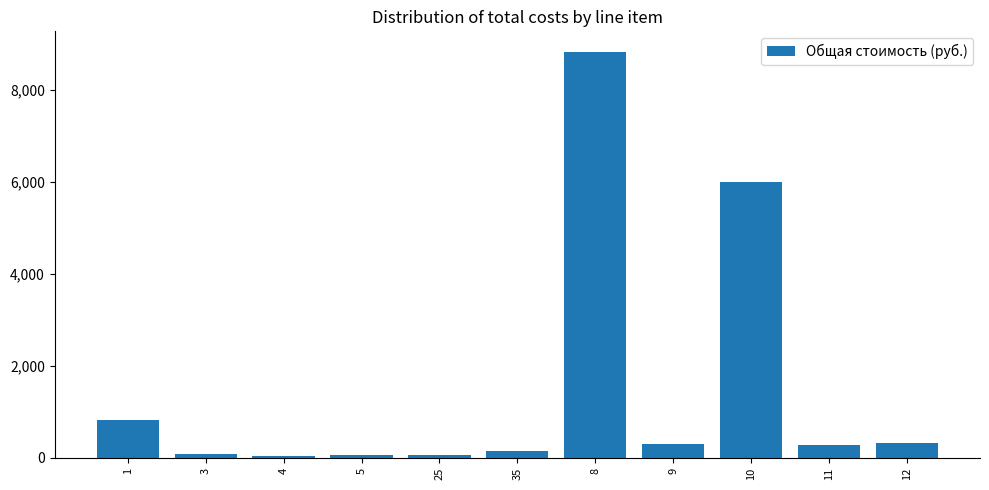

What is the greatest value displayed?

8823.1